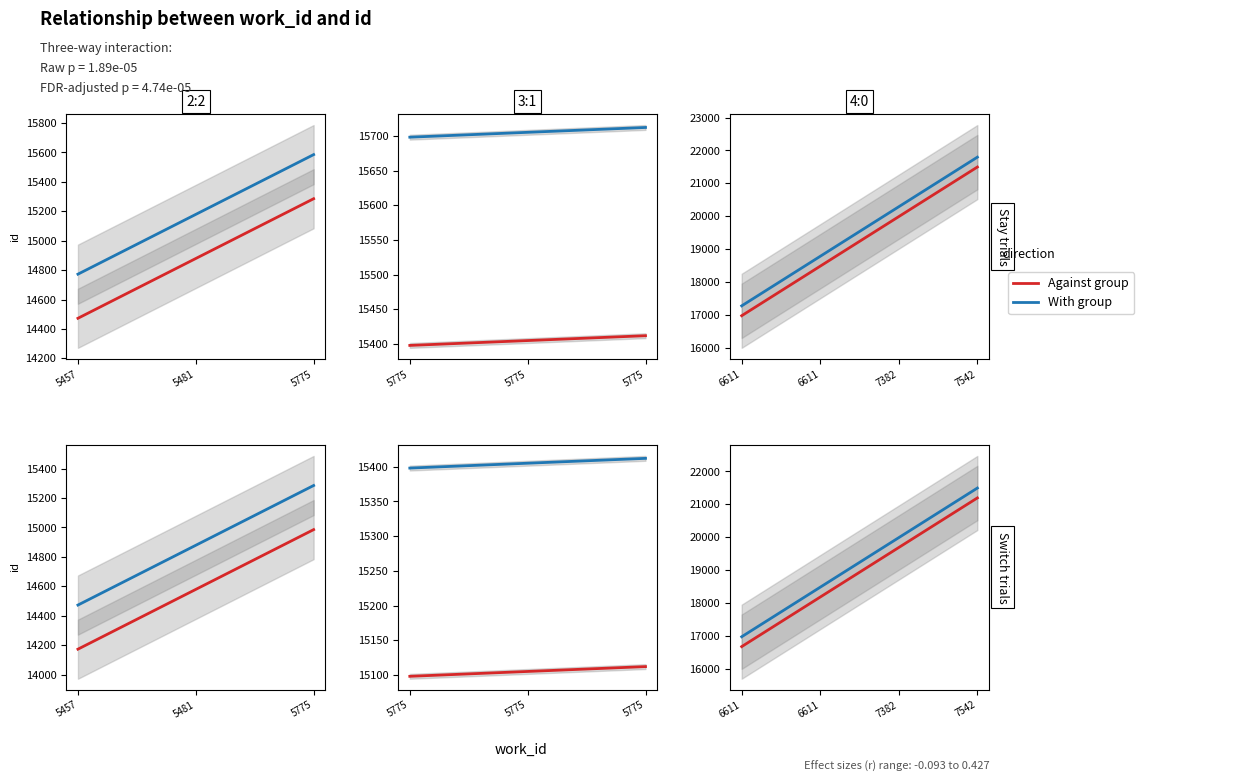

True or false: Against group and With group intersect in this chart.

False